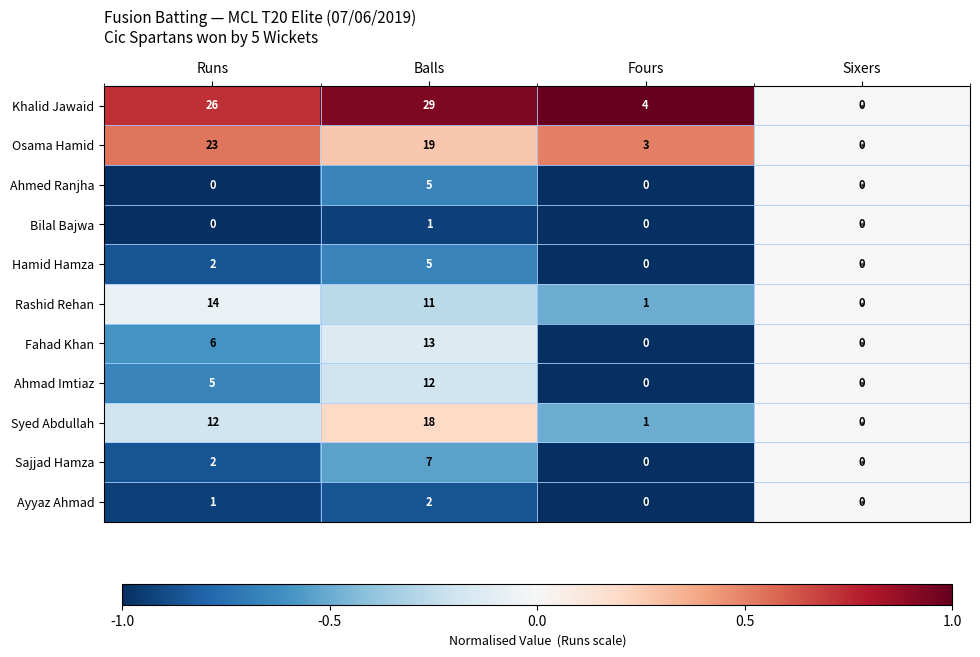

At which category does the chart reach its peak across all series?

Balls